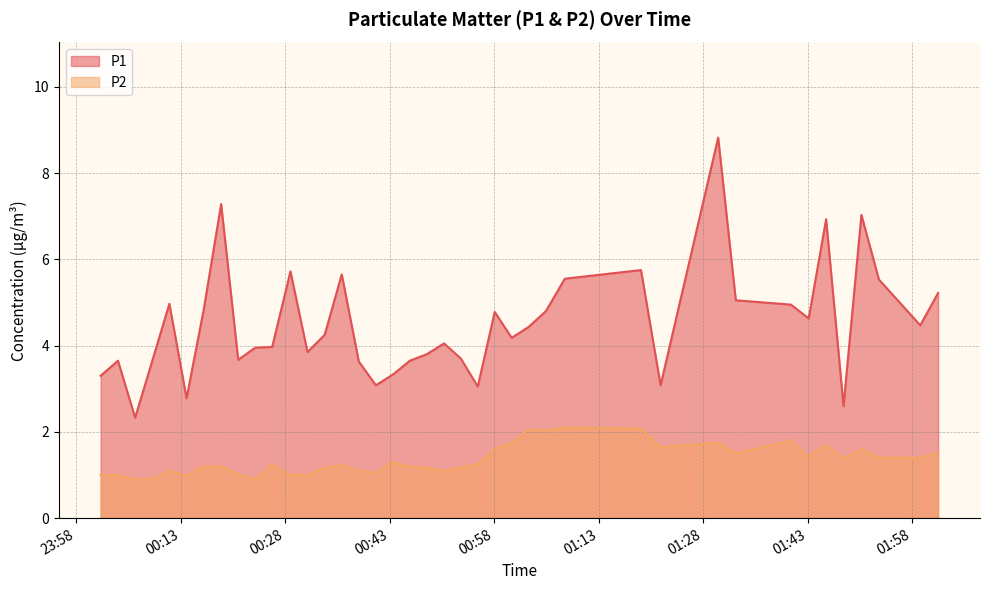

Rank the series by their average value, from lowest to highest.

P2, P1